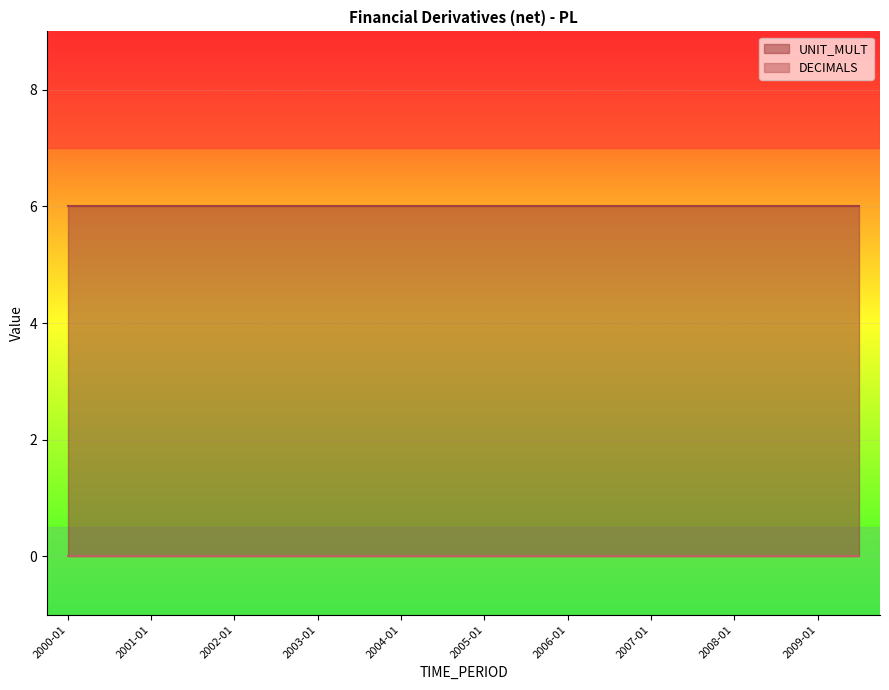

Reading left to right, transcribe all the data shown in this chart.

DECIMALS: 0	0	0	0	0	0	0	0	0	0	0	0	0	0	0	0	0	0	0	0
UNIT_MULT: 6	6	6	6	6	6	6	6	6	6	6	6	6	6	6	6	6	6	6	6